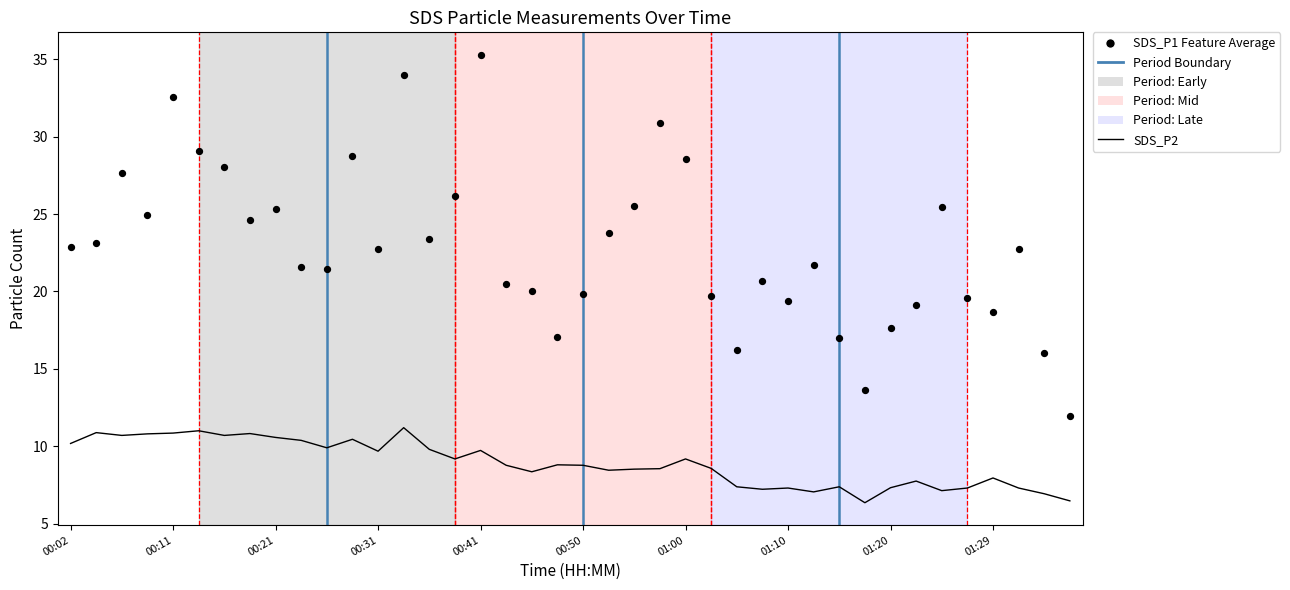

At which category is the sum across all series the highest?

00:33